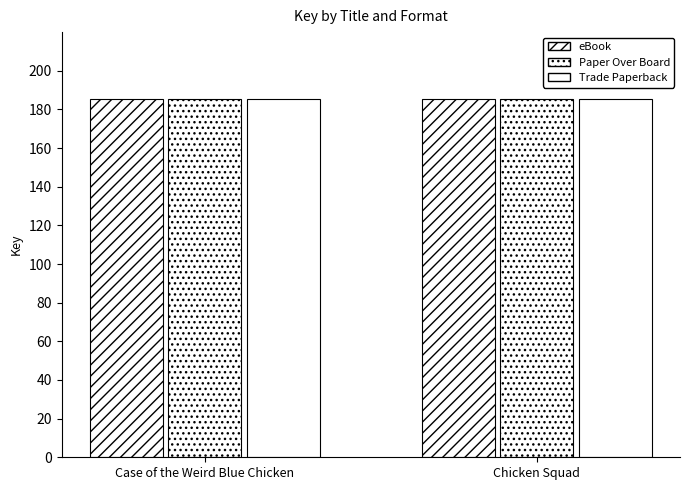

Which category has the highest value in the eBook series?

Case of the Weird Blue Chicken